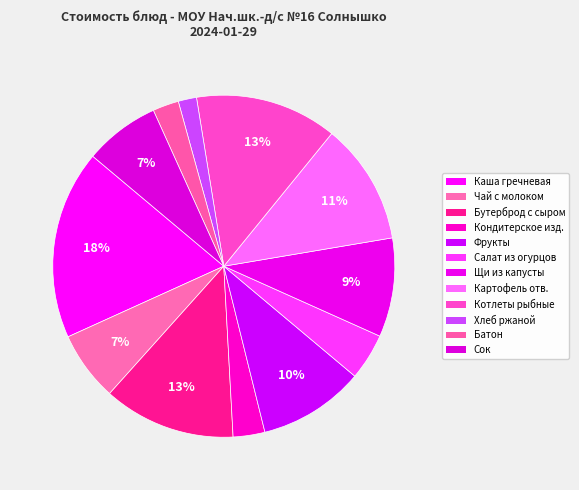

Rank the categories by value from highest to lowest.

КАША ГРЕЧНЕВАЯ ВЯЗКАЯ, КОТЛЕТЫ РЫБНЫЕ, БУТЕРБРОД С СЫРОМ, КАРТОФЕЛЬ ОТВАРНОЙ, ФРУКТЫ, ЩИ ИЗ СВЕЖЕЙ КАПУСТЫ, СОК, ЧАЙ С МОЛОКОМ И САХАРОМ, САЛАТ ИЗ СВЕЖИХ ОГУРЦОВ, КОНДИТЕРСКОЕ ИЗДЕЛИЕ, БАТОН, ХЛЕБ РЖАНОЙ